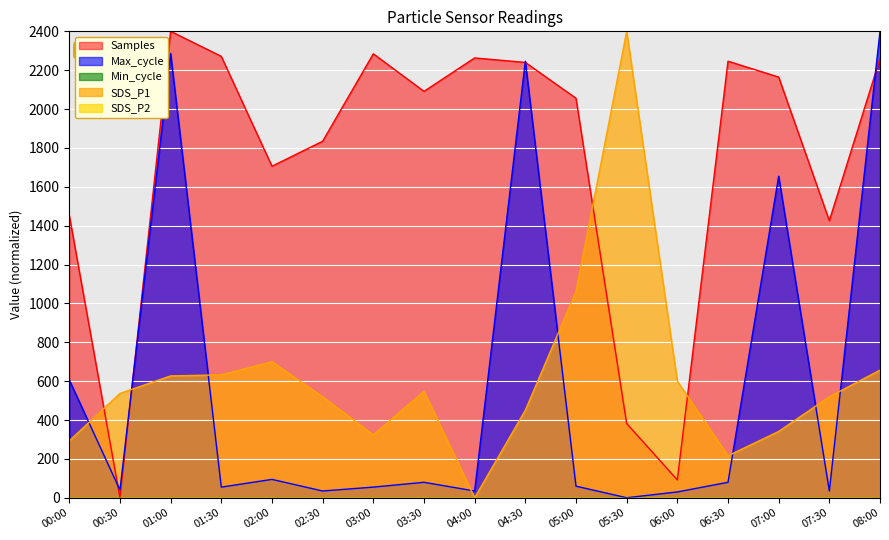

How many values in the Samples series exceed 2091?

9